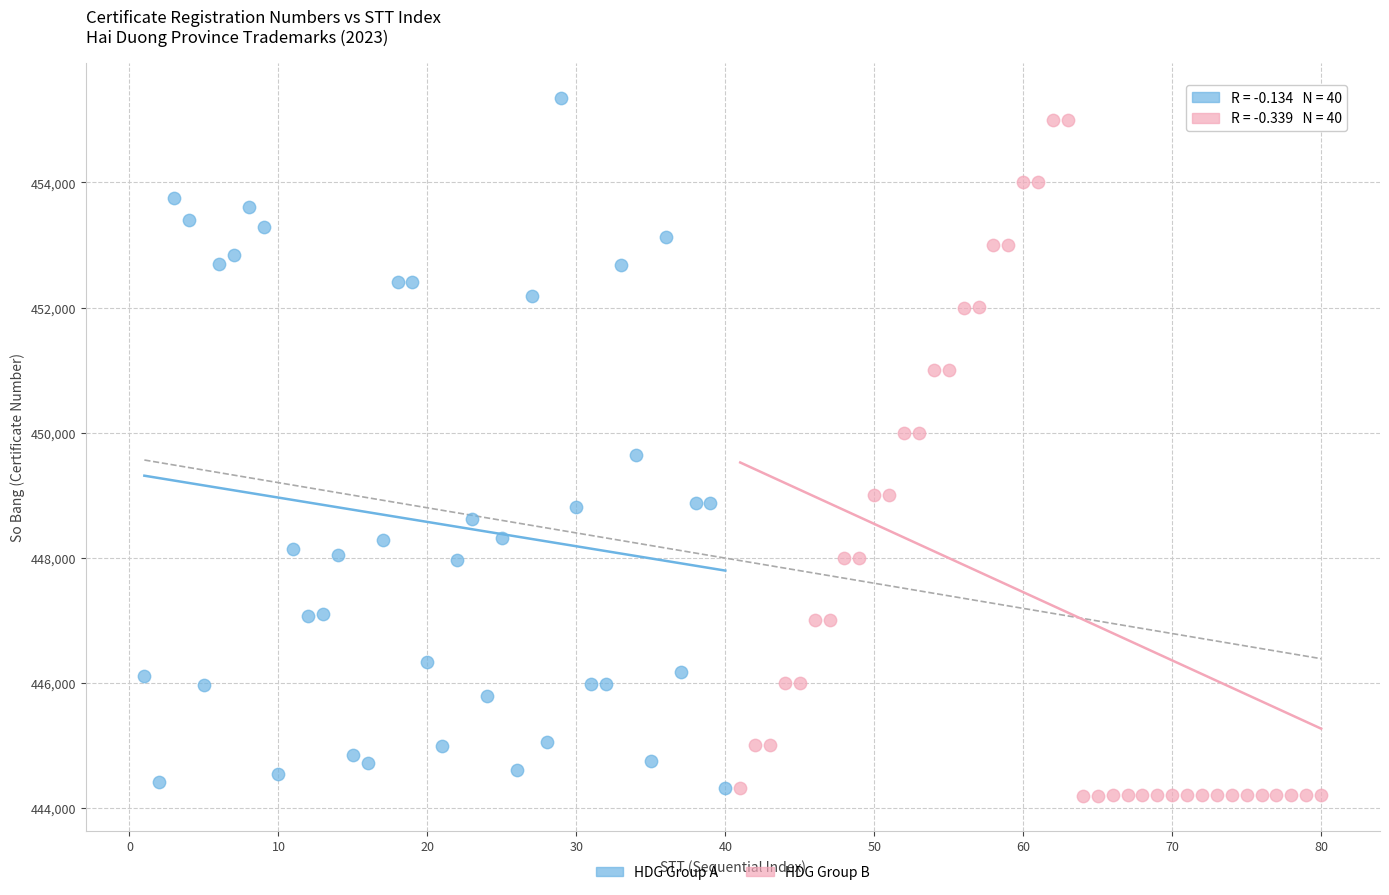

What are all the series names shown in the legend?

HDG Group A, HDG Group B